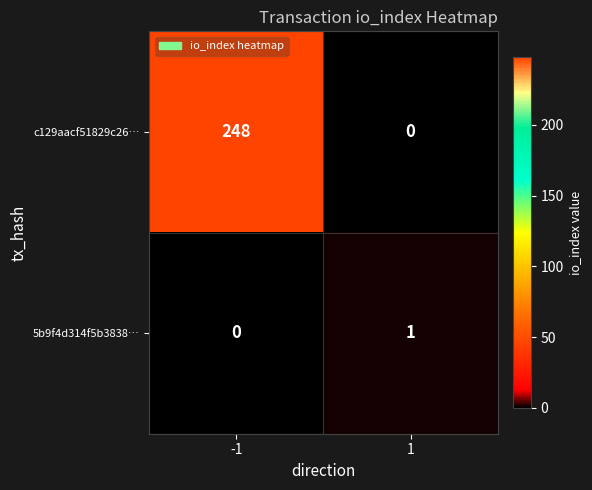

The value of 5b9f4d314f5b3838… at 1 is 2. True or false?

False